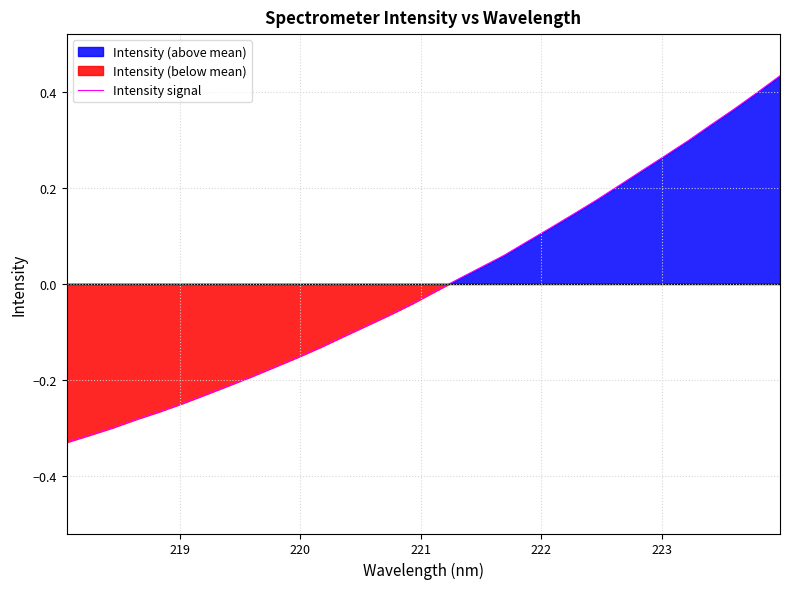

What is the difference between the maximum and minimum values?

0.8